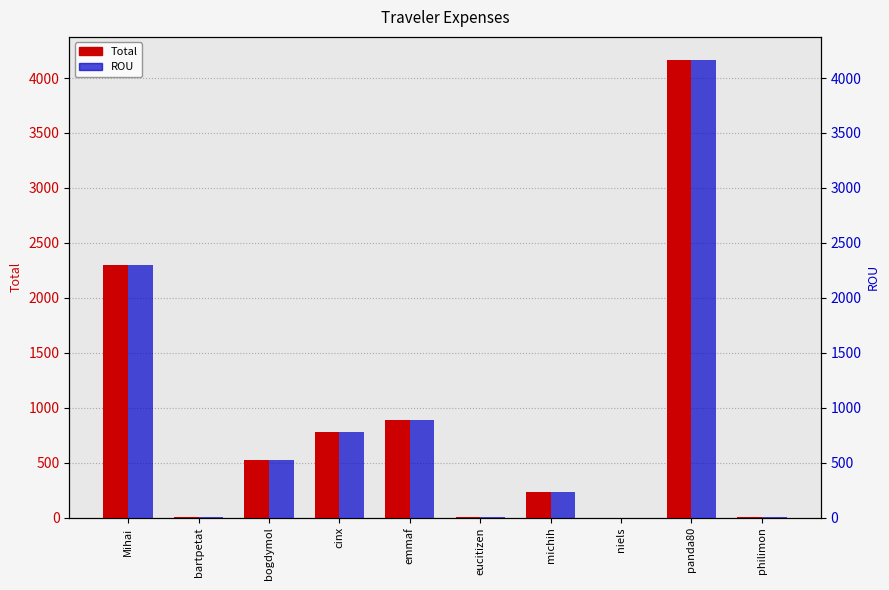

Reading left to right, list all the values displayed in this chart.

Total: Mihai=2295.0	bartpetat=0.7	bogdymol=520.5	cinx=781.6	emmaf=885.8	eucitizen=8.2	michih=229.2	niels=0.2	panda80=4166.4	philimon=8.6
ROU: Mihai=2295.0	bartpetat=0.7	bogdymol=520.5	cinx=781.6	emmaf=885.8	eucitizen=8.2	michih=229.2	niels=0.2	panda80=4166.4	philimon=8.6